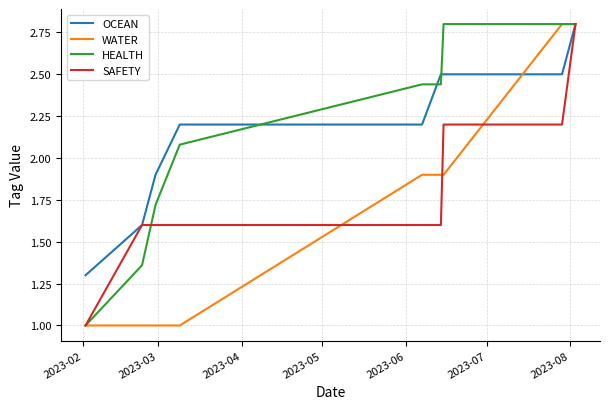

What are all the series names shown in the legend?

OCEAN, WATER, HEALTH, SAFETY